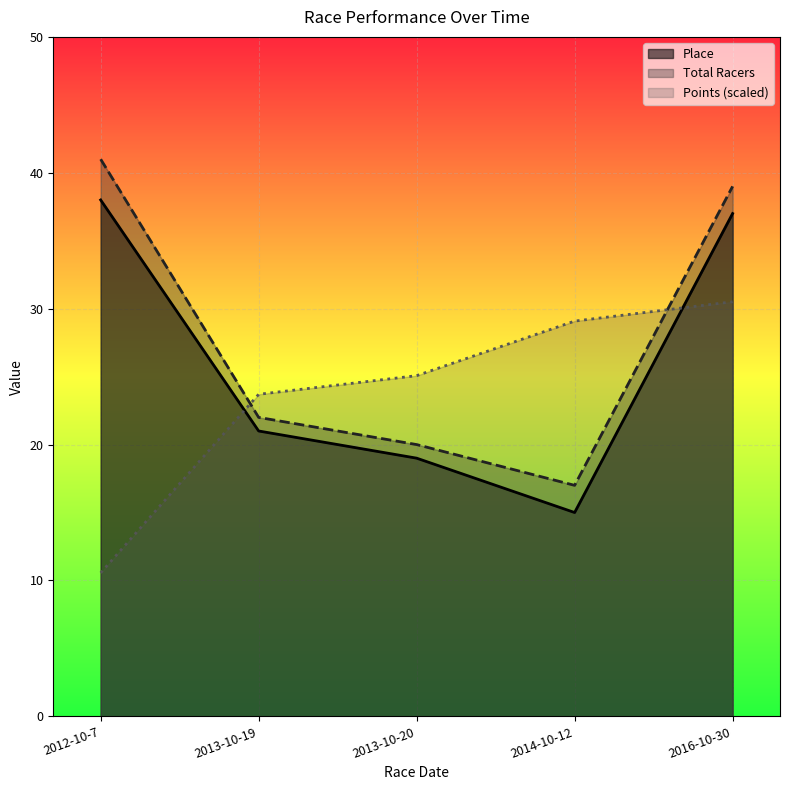

Which category has the highest value in the Place series?

2012-10-7